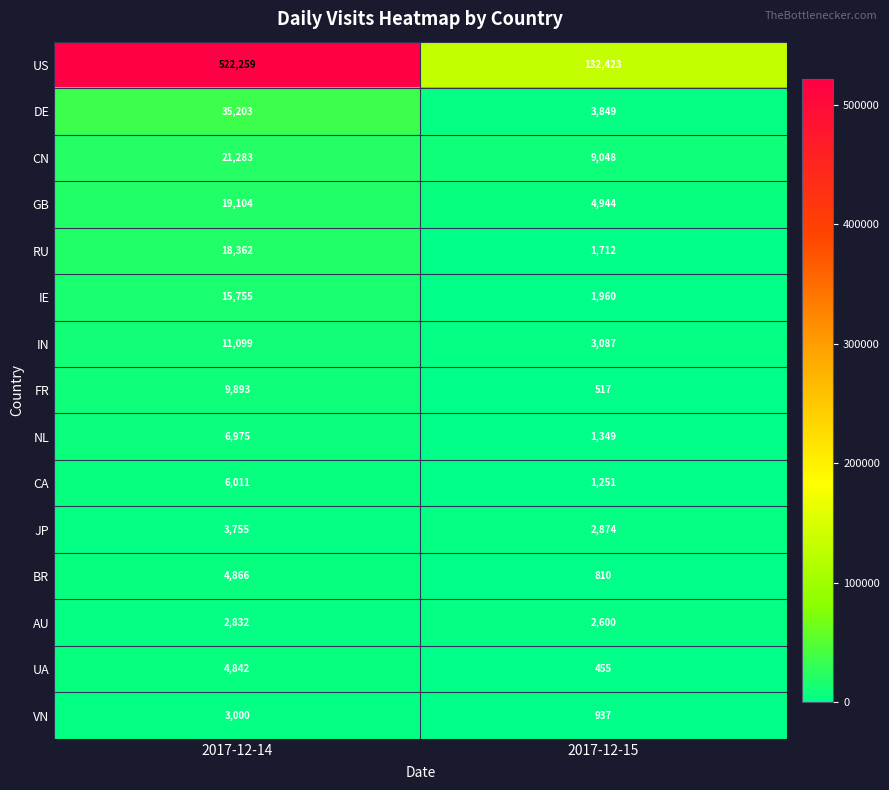

Rank the series by their maximum value, from lowest to highest.

AU, VN, JP, UA, BR, CA, NL, FR, IN, IE, RU, GB, CN, DE, US